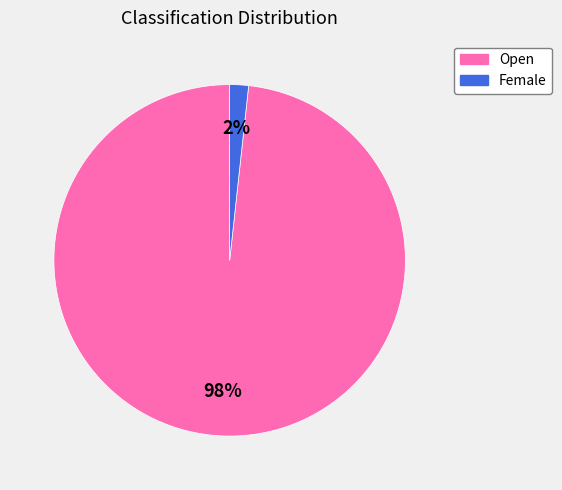

How many slices are in this pie chart?

2